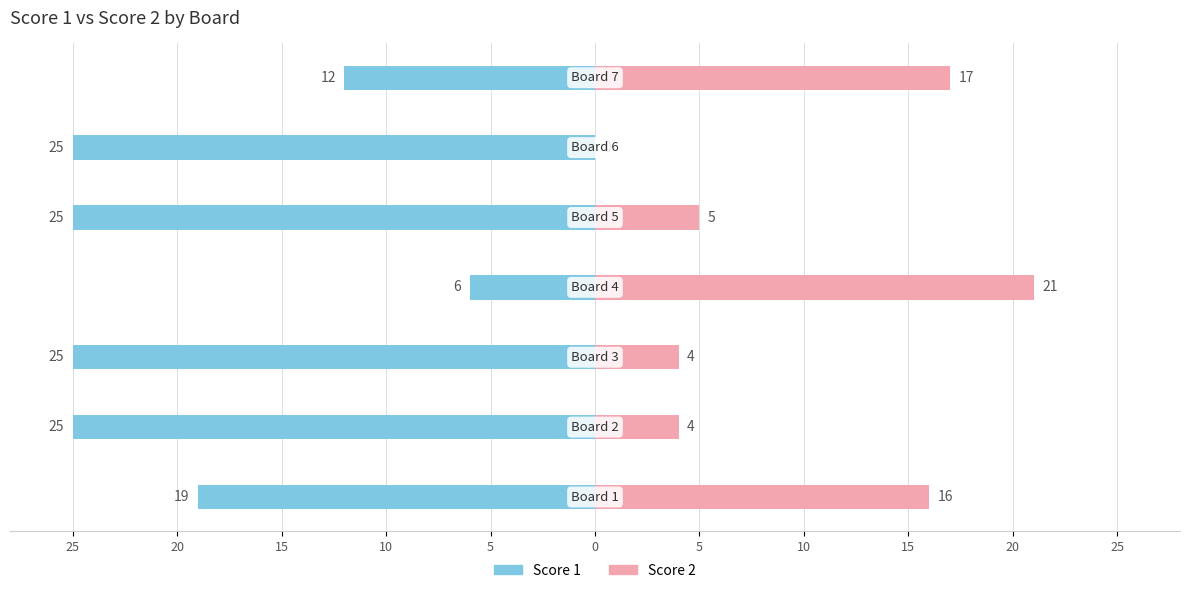

Are the bars horizontal?

Yes